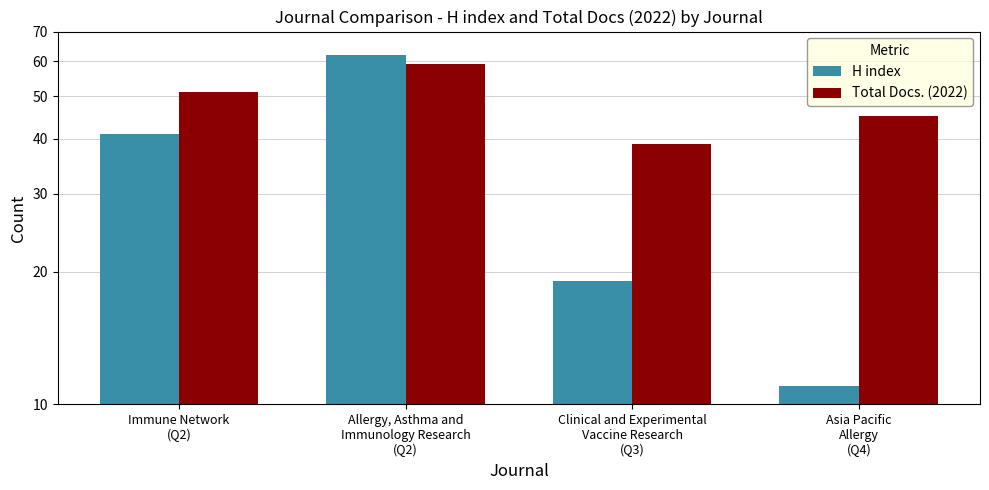

What is the greatest value displayed?

62